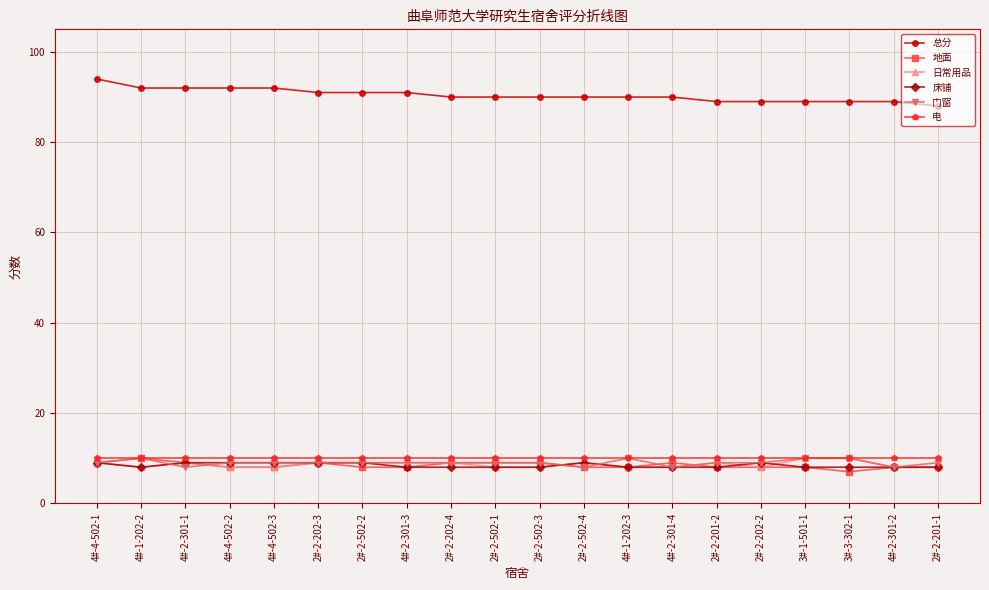

What is the lowest value of the 门窗 series?

8